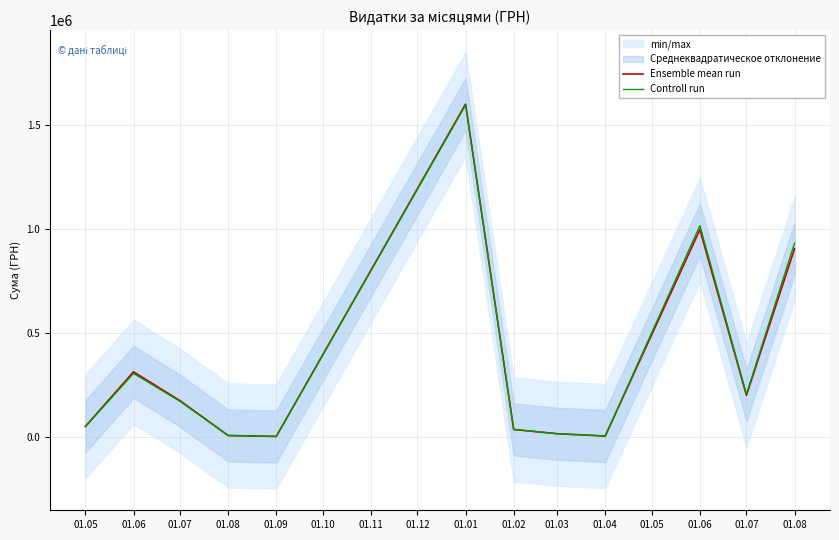

Which category has the lowest value across all series?

01.09